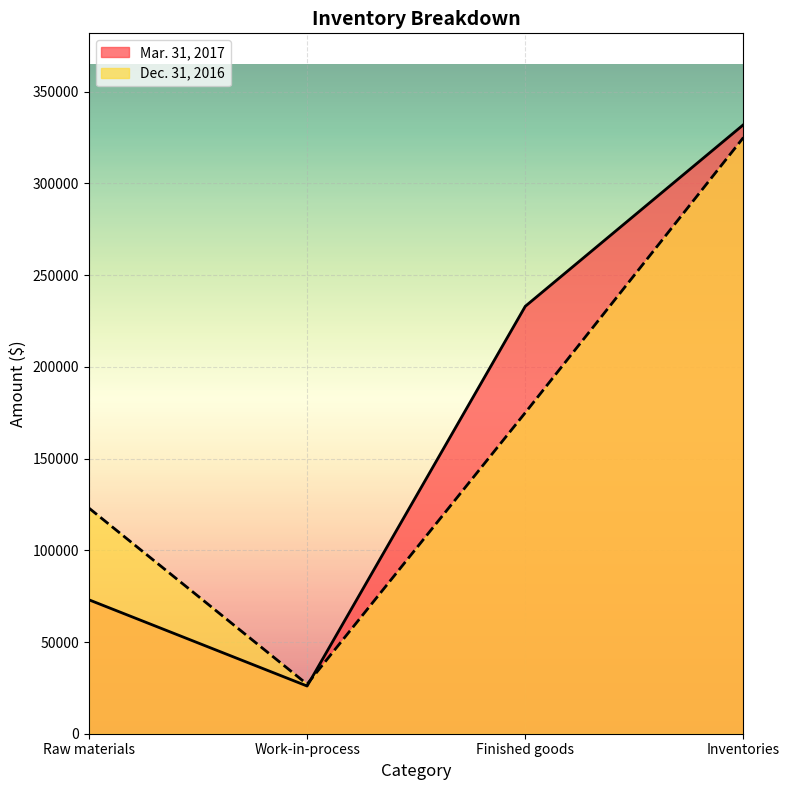

In Dec. 31, 2016, how many points are lower than both neighbors (excluding endpoints)?

1